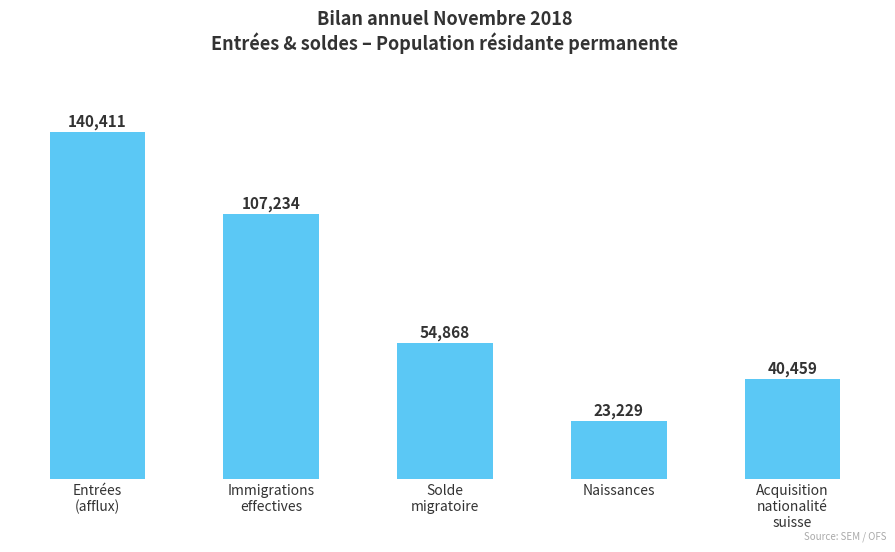

Rank the categories by value from highest to lowest.

Entrées
(afflux), Immigrations
effectives, Solde
migratoire, Acquisition
nationalité
suisse, Naissances